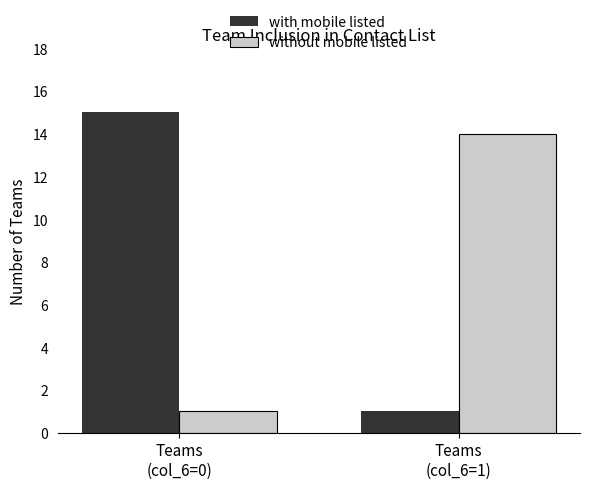

Reading left to right, transcribe all the data shown in this chart.

with mobile listed: Teams
(col_6=0)=15	Teams
(col_6=1)=1
without mobile listed: Teams
(col_6=0)=1	Teams
(col_6=1)=14